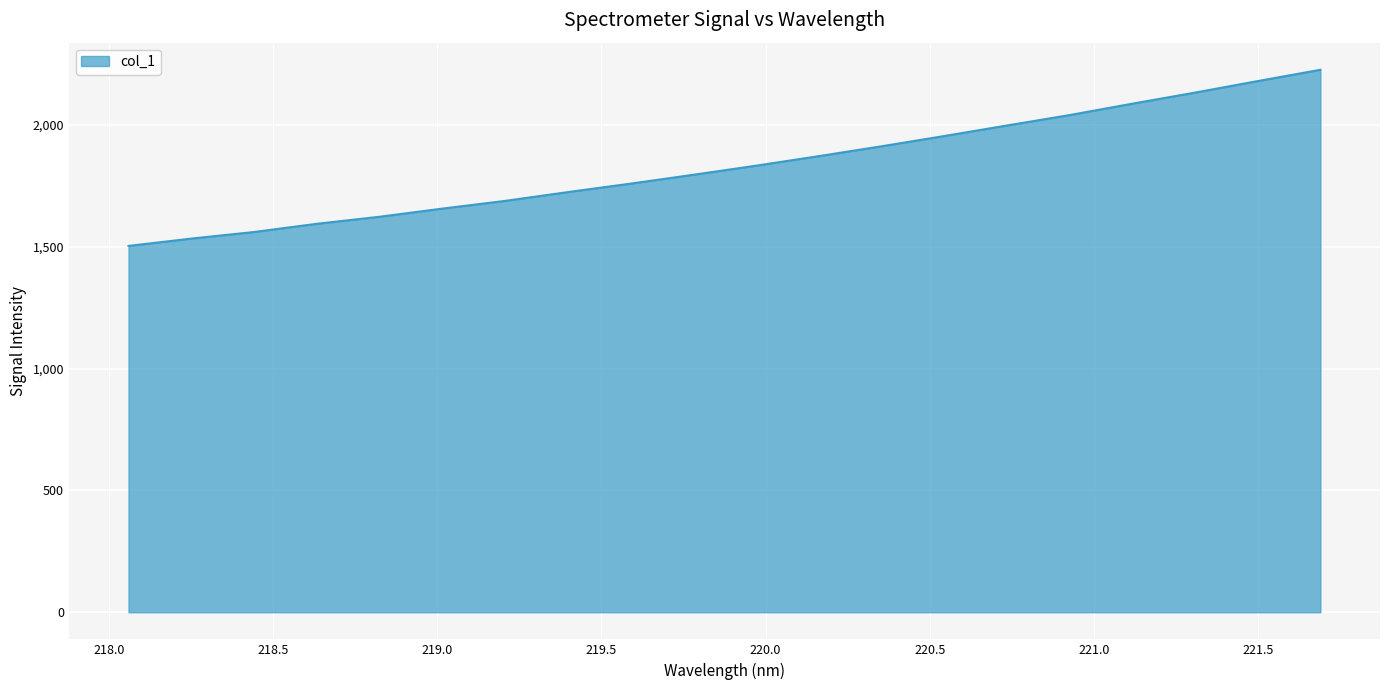

What is the difference between the maximum and minimum values?

722.9